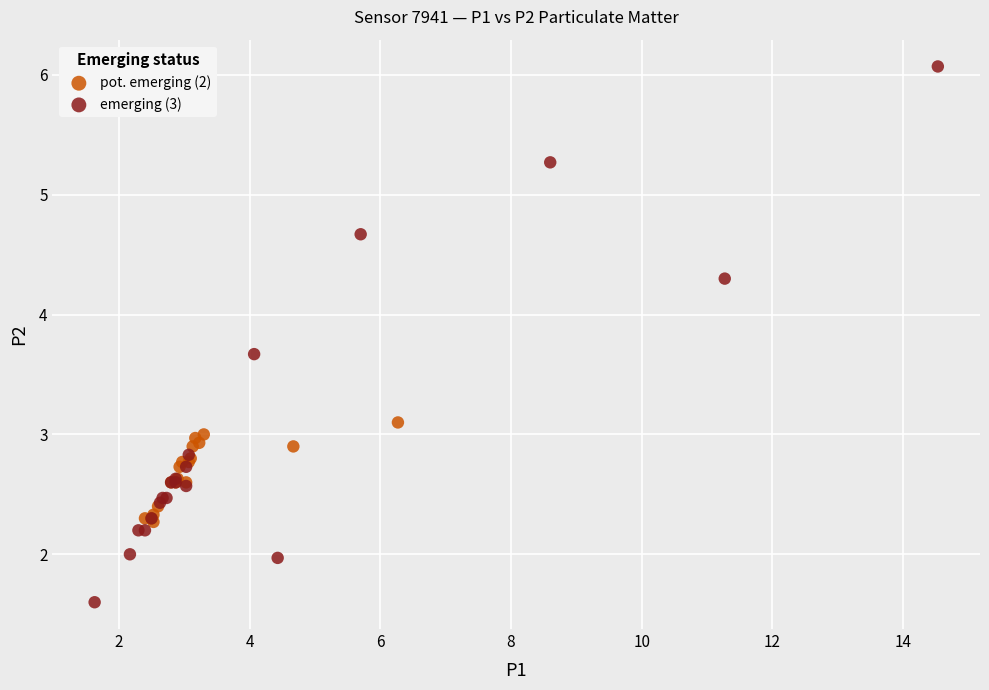

Which series reaches the maximum Y coordinate?

emerging (3)